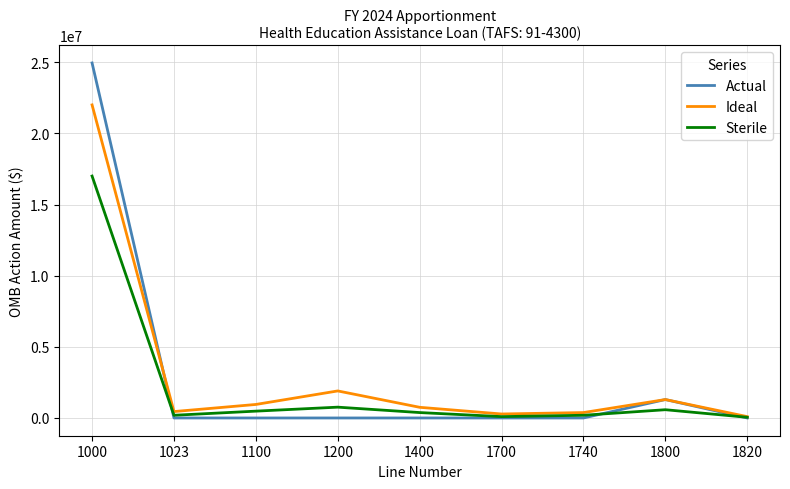

The Sterile series shows 380000 at 1400. True or false?

True